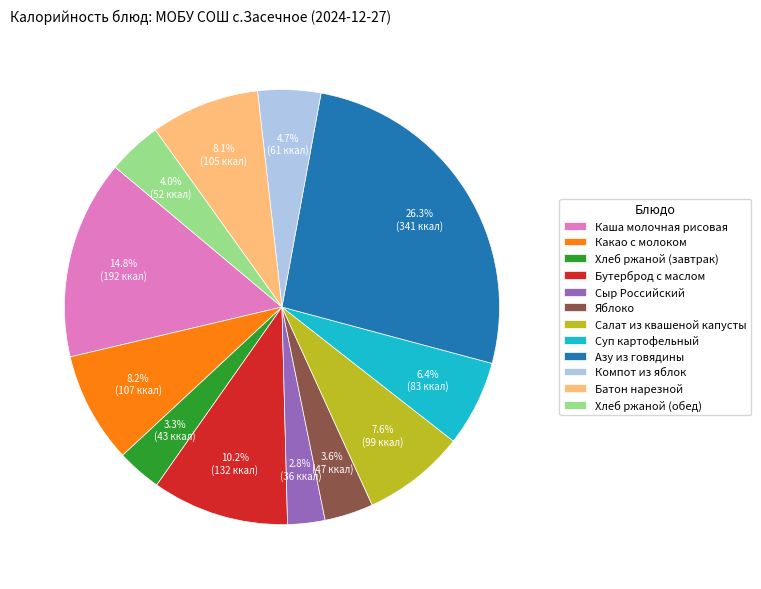

What is the total percentage of Салат из квашеной капусты and Компот из яблок?

12.3%